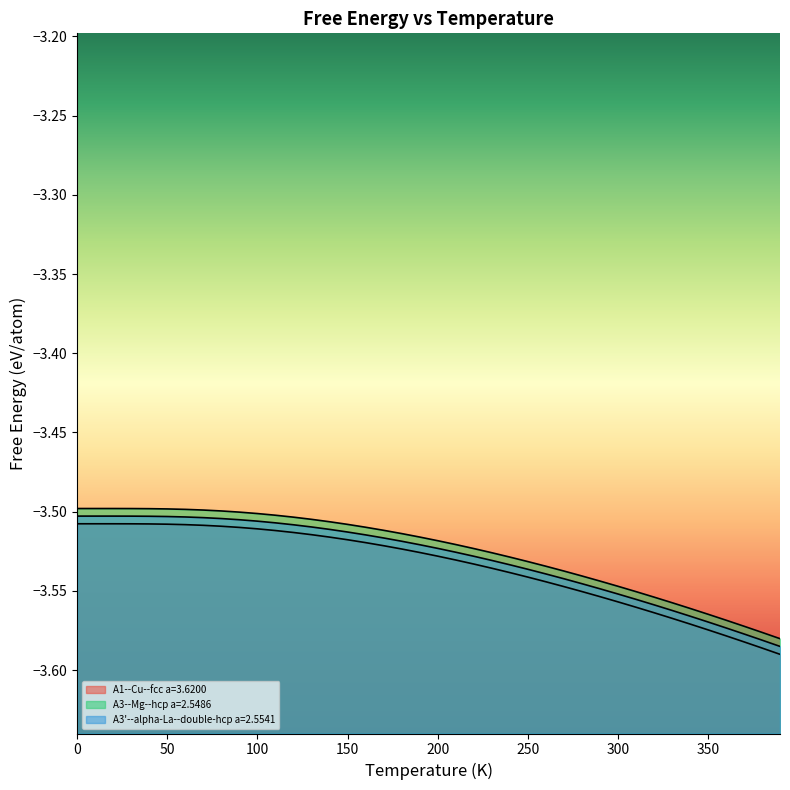

The value of A3--Mg--hcp a=2.5486 at 380.0 is -5.7. True or false?

False